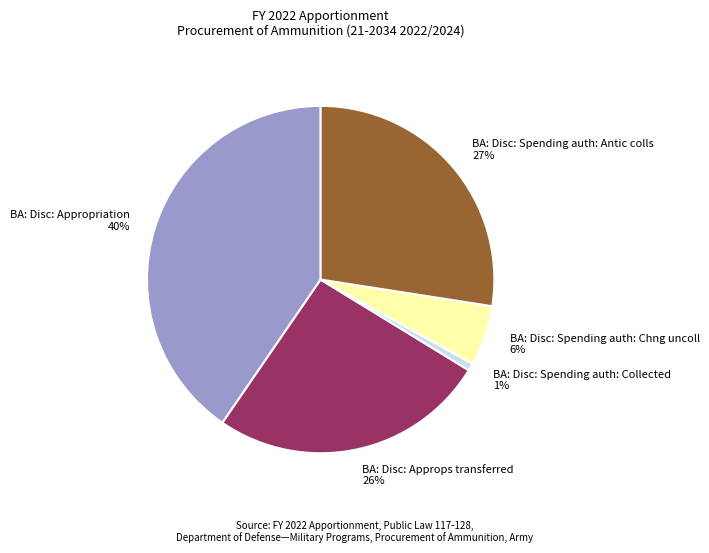

Which slice is the smallest?

BA: Disc: Spending auth: Collected